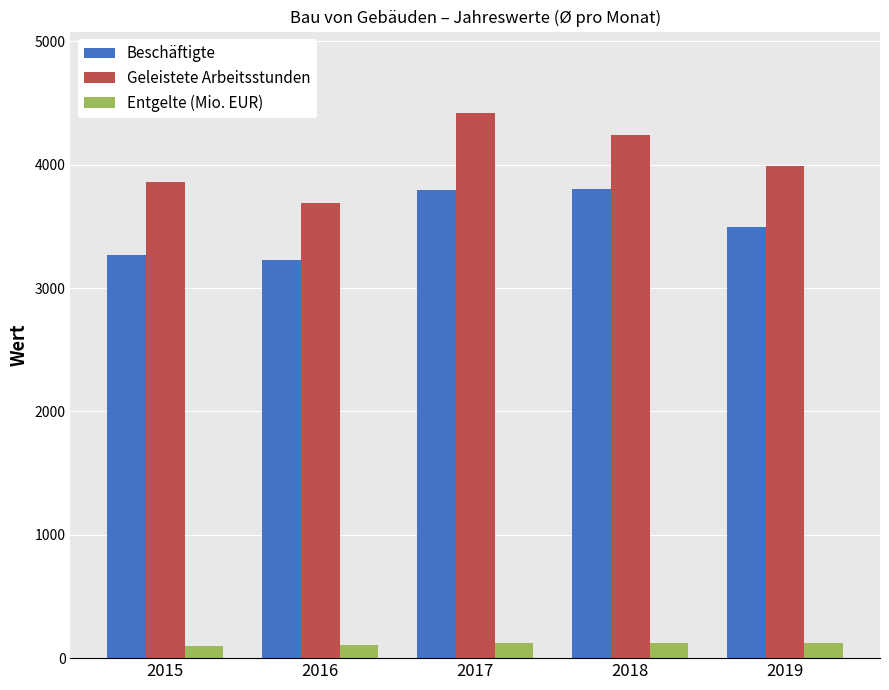

How many categories are shown in the chart?

5